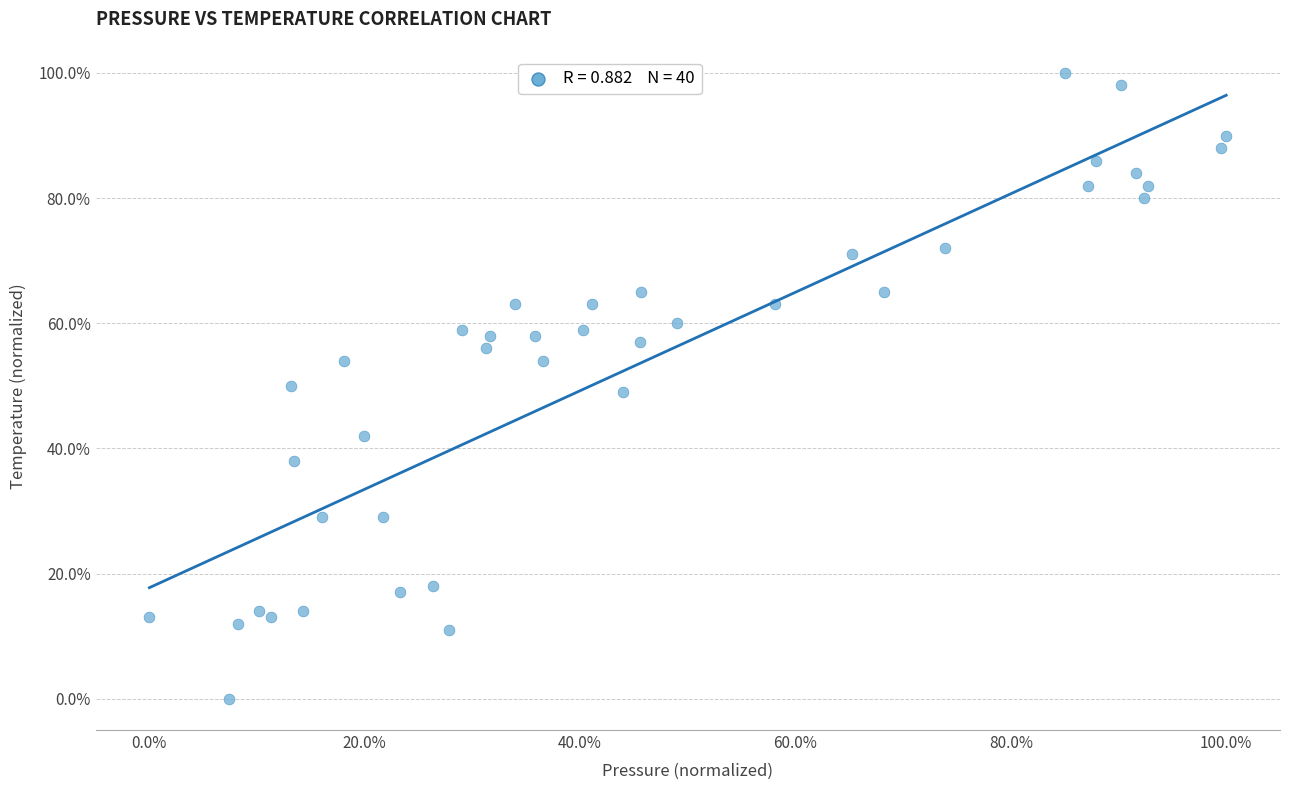

What is the range of Y values (max minus min)?

100.0